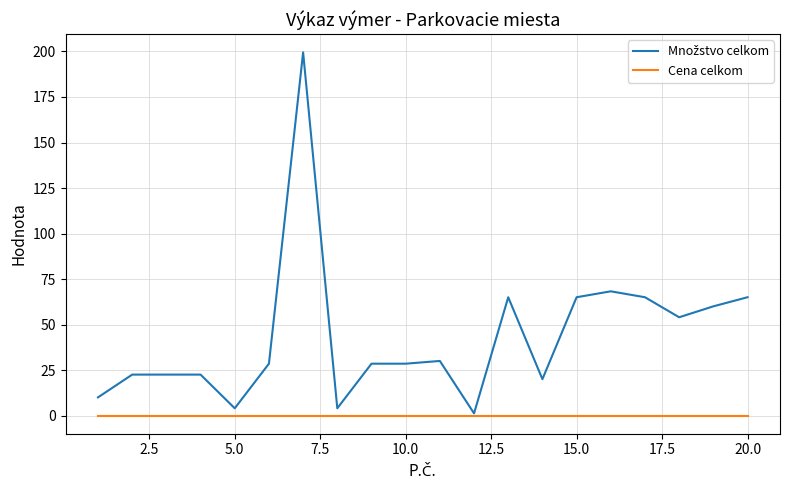

What is the greatest value displayed?

199.5